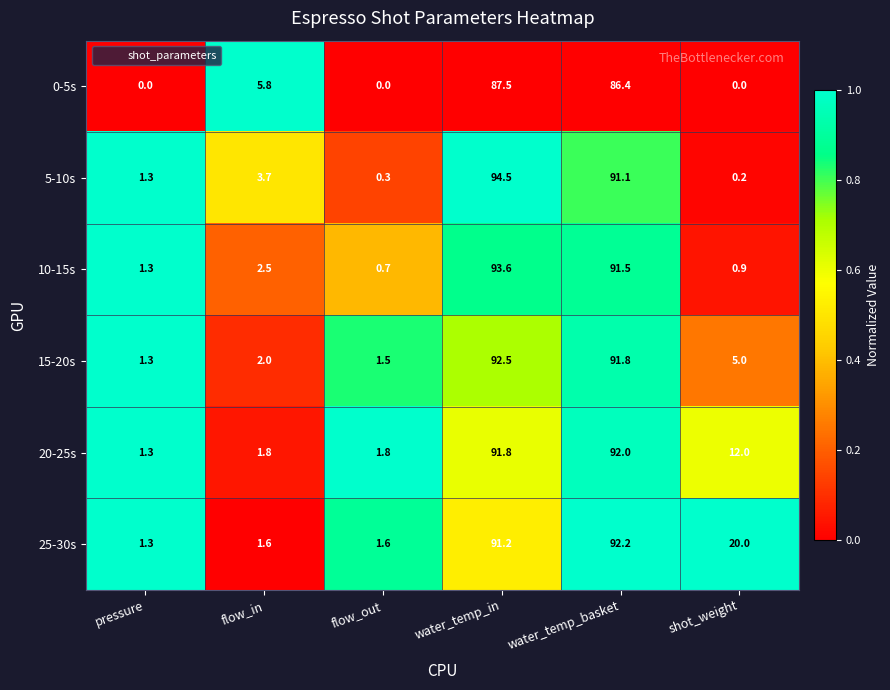

Where is 10-15s nearest to the value 47?

flow_in